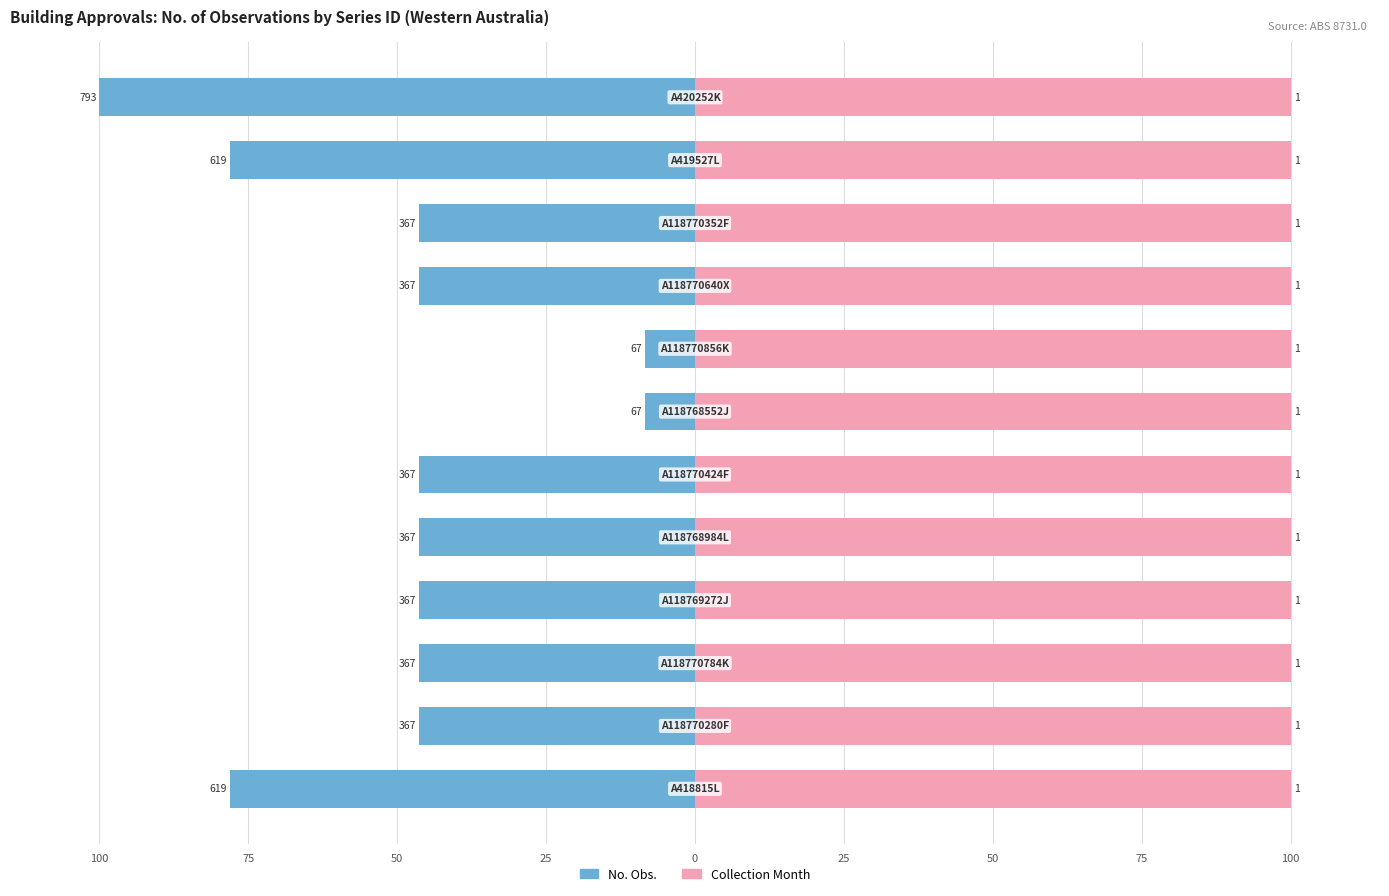

The No. Obs. series shows -65.2 at 100. True or false?

False